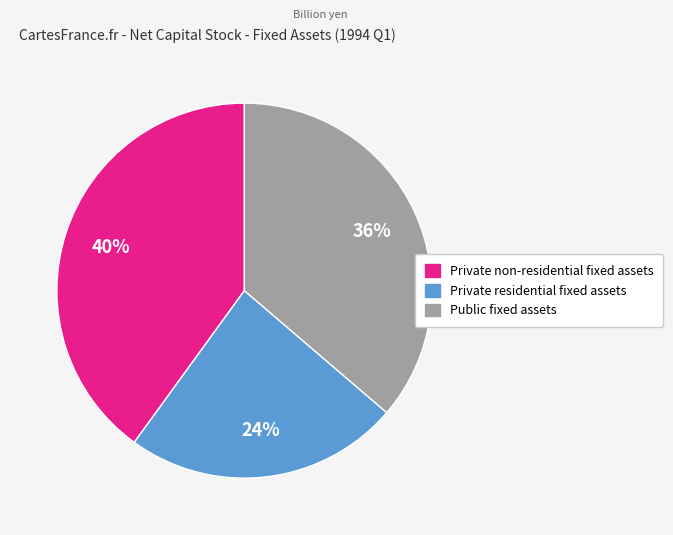

Is there any slice that represents more than half of the pie?

No